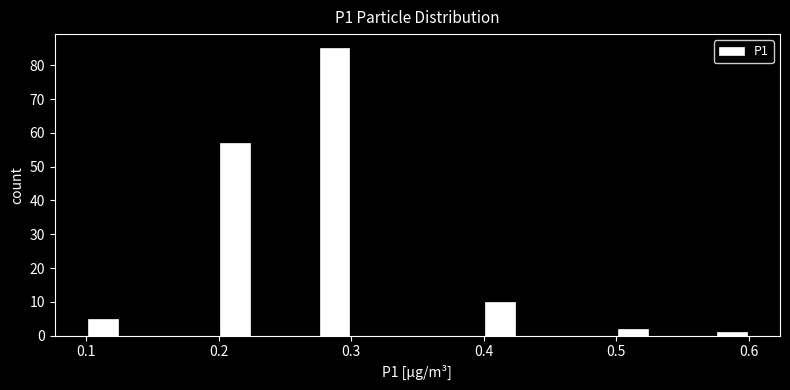

Around what value on the x-axis is the tallest bar? Give the approximate position of its centre, as read against the axis.

0.29